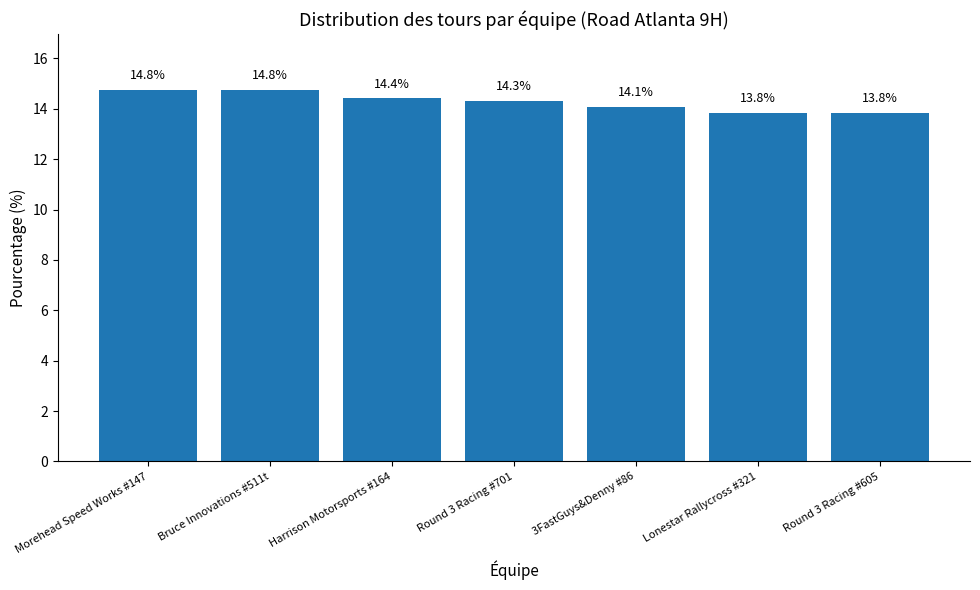

What is the label of the 7th bar from the left?

Round 3 Racing #605